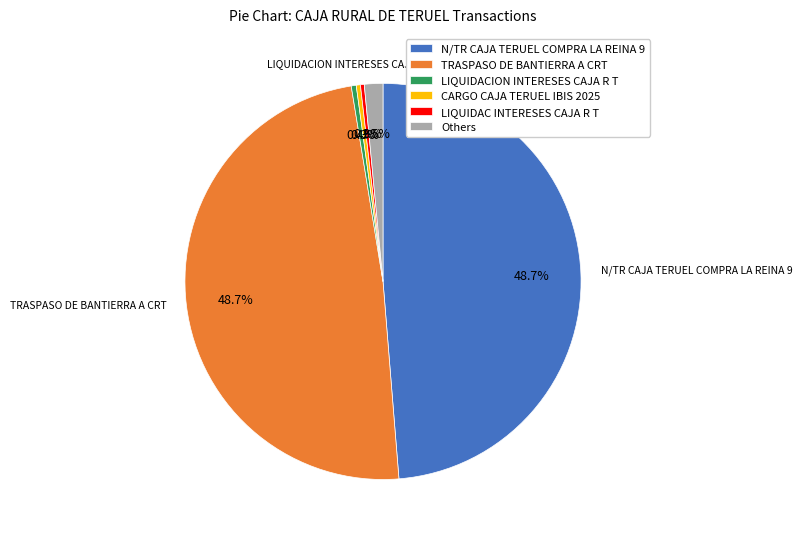

To the nearest percent, what portion does TRASPASO DE BANTIERRA A CRT represent?

49%